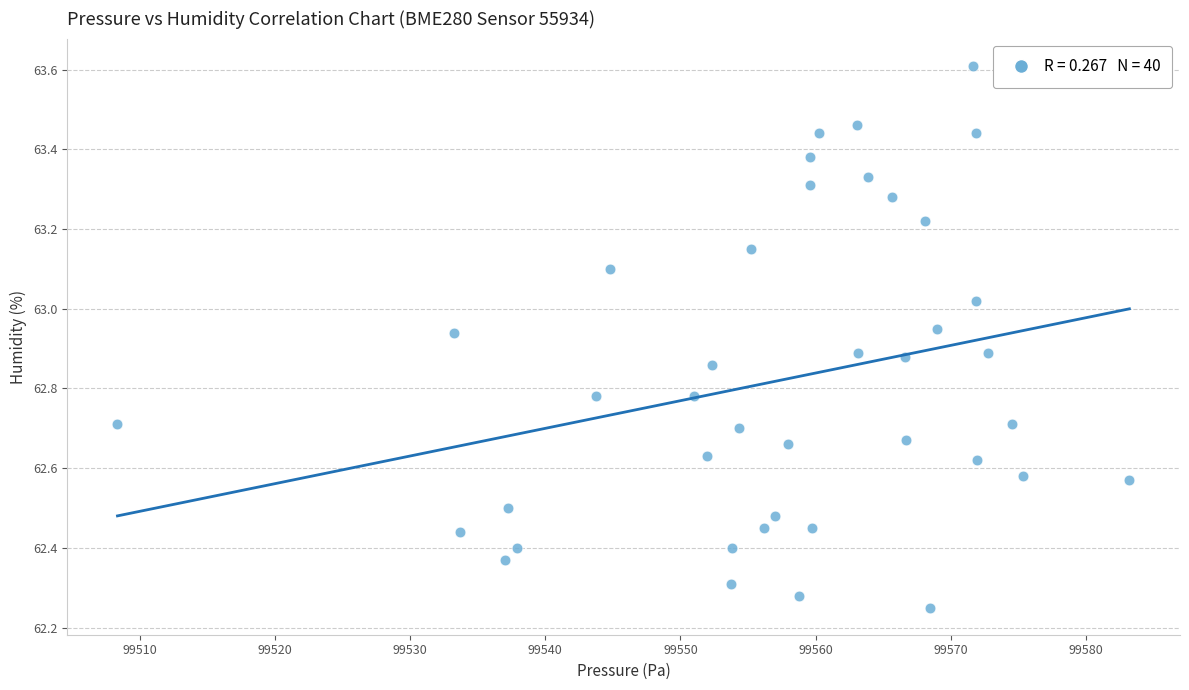

What is the range of Y values (max minus min)?

1.4